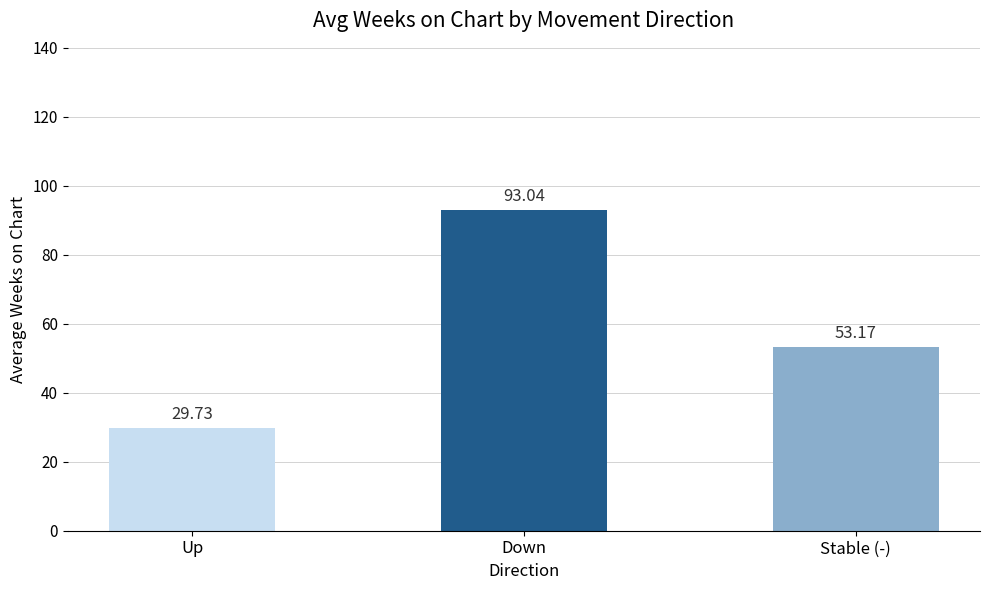

How many values are below 53?

1